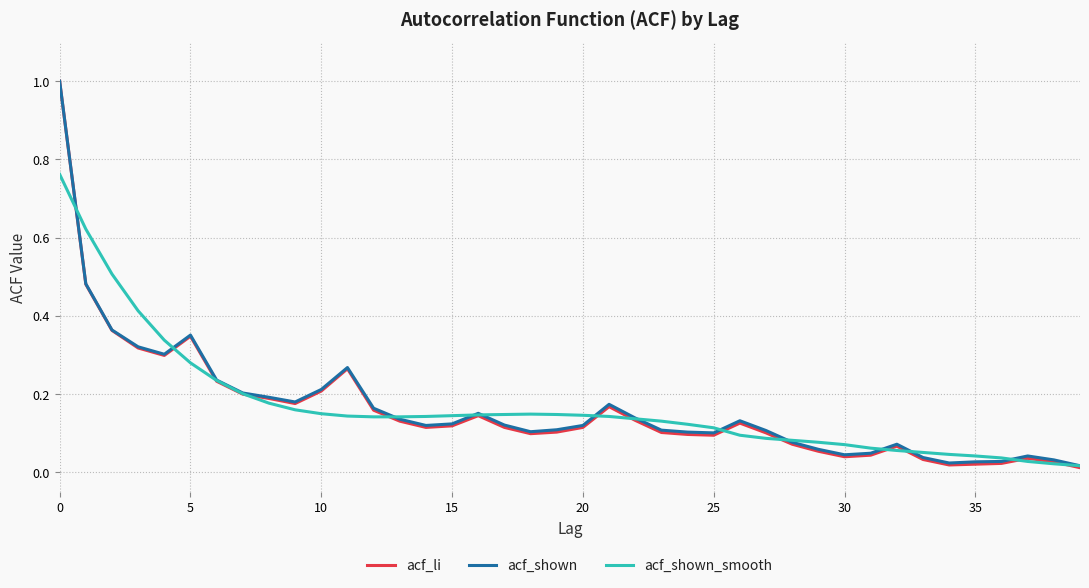

What is the greatest value displayed?

1.0